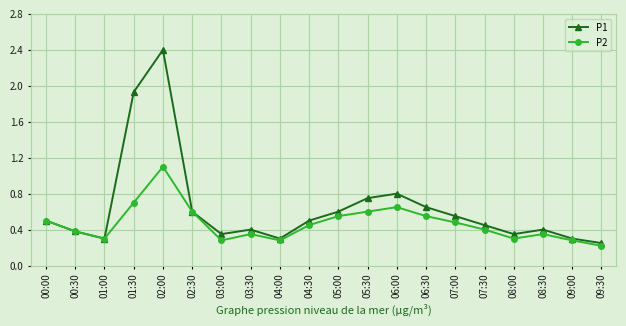

Which series has the largest total across all categories?

P1